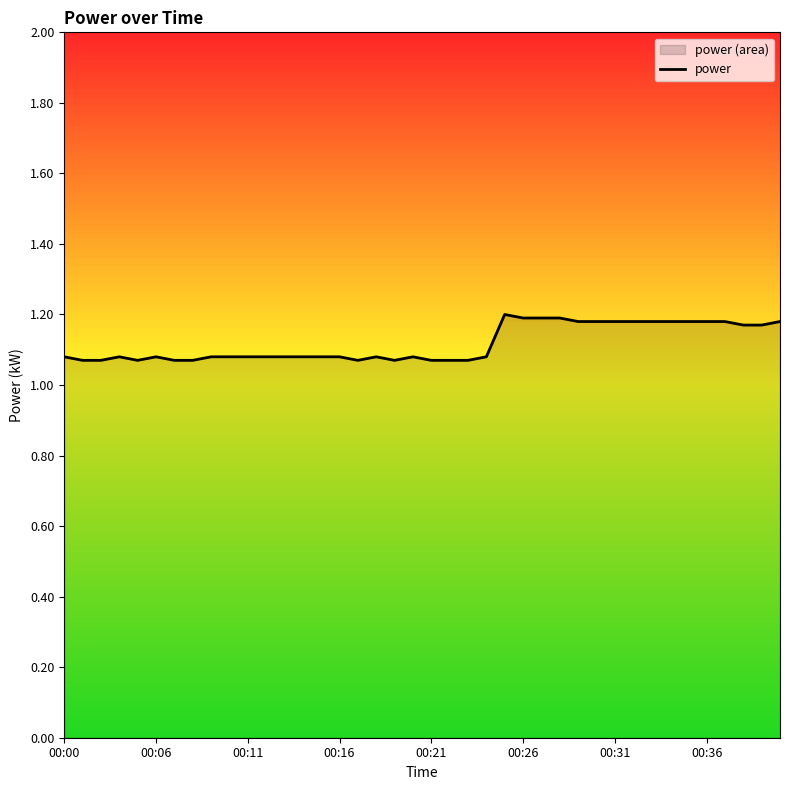

What is the average value?

1.1